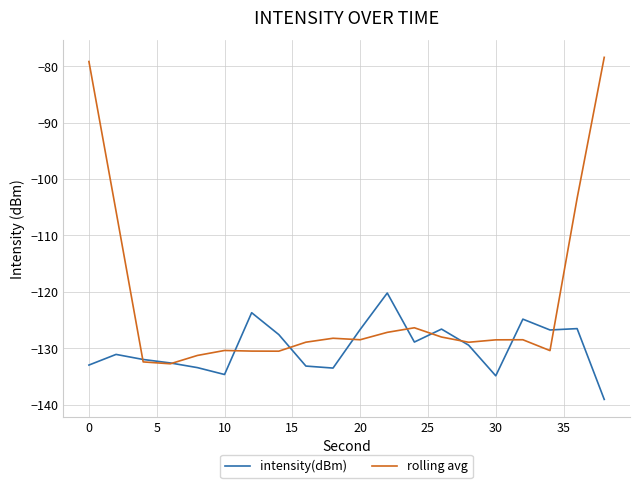

Which series has the widest spread of values?

rolling avg